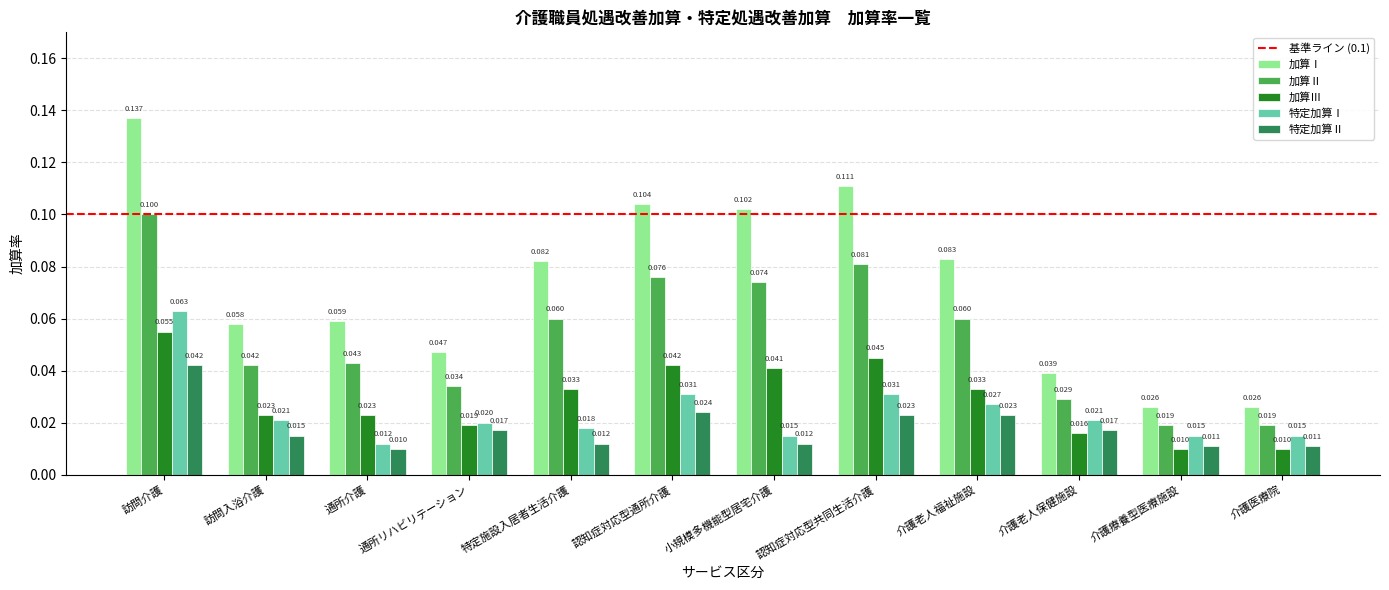

Which series has the largest range (max minus min)?

加算Ⅰ